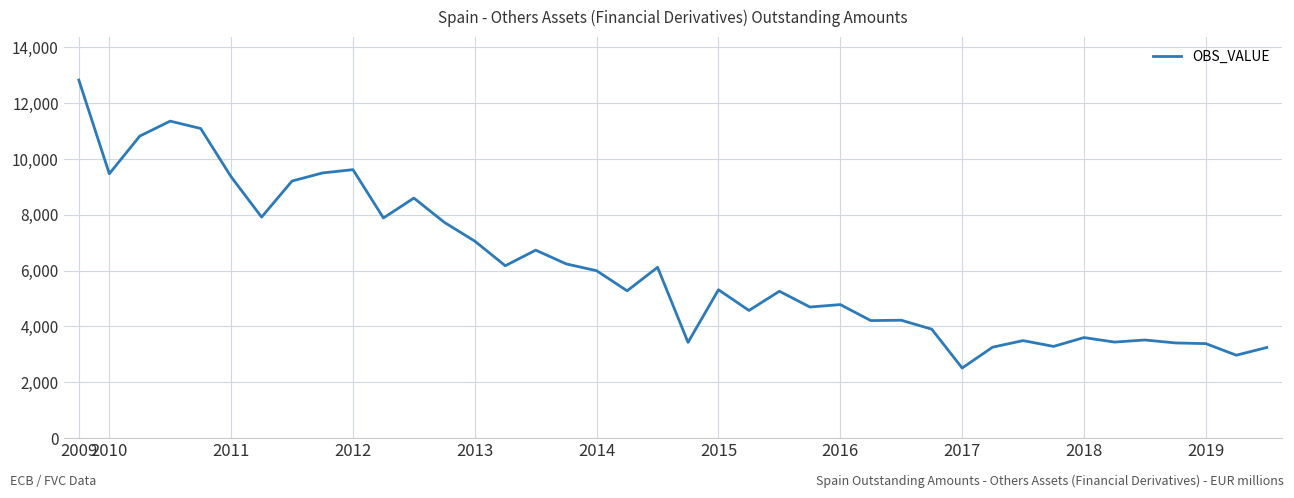

What is the maximum value shown in the chart?

12827